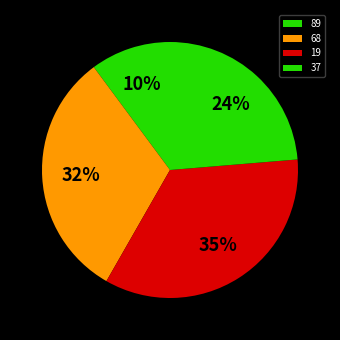

What is the change in value from 19 to 37?

-29